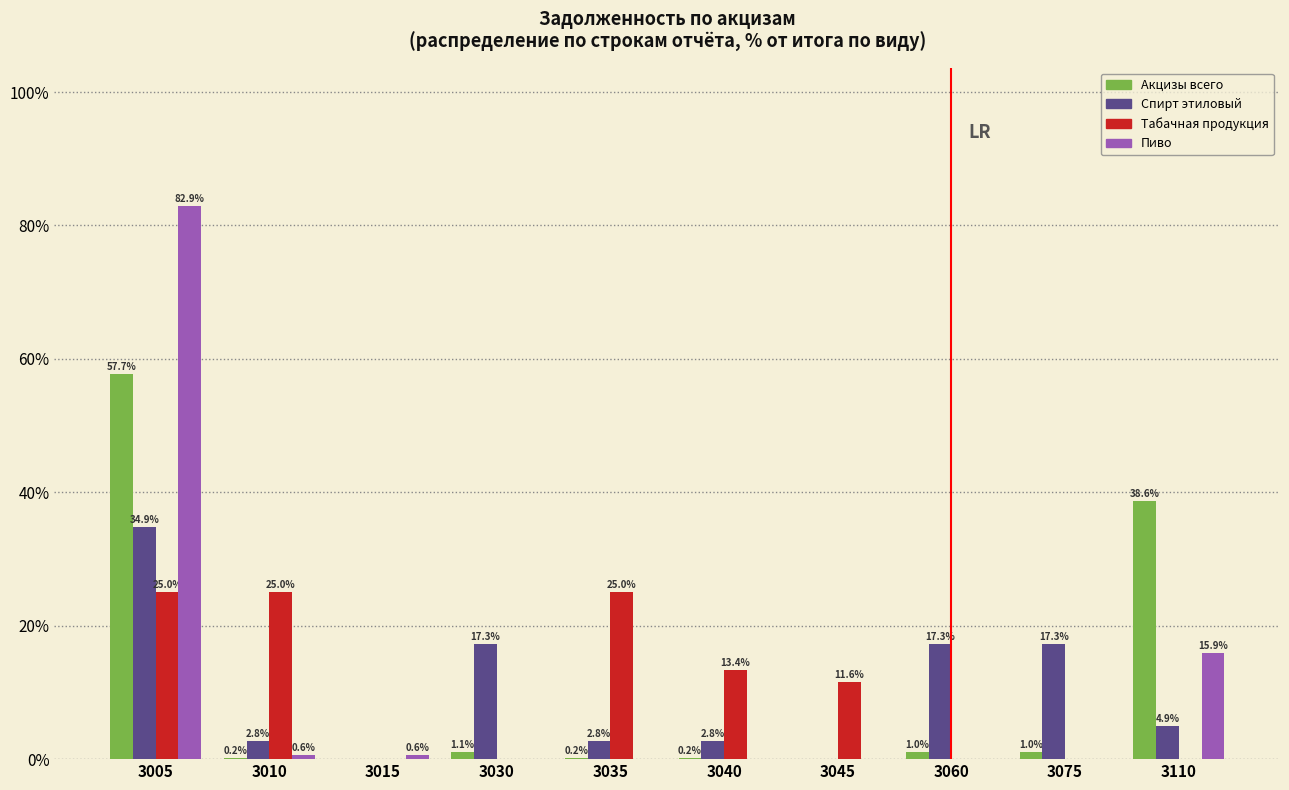

Is the value of Акцизы всего at 3035 greater than the value of Пиво at 3030?

Yes